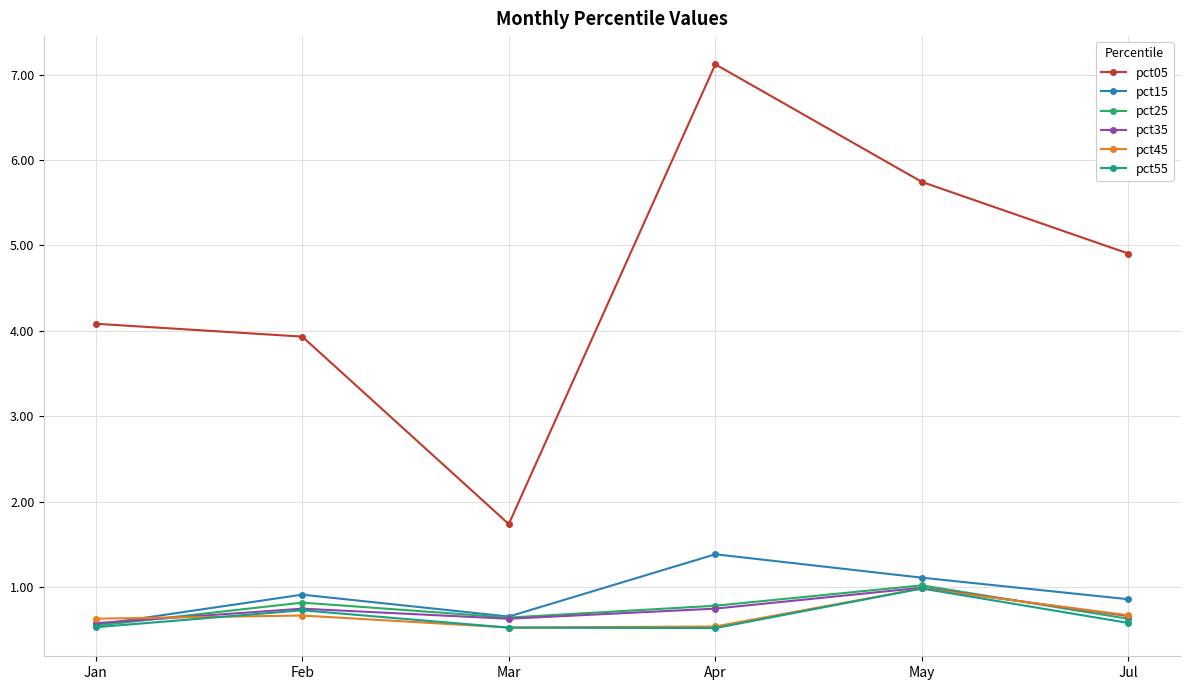

At which label does pct55 reach its peak?

May